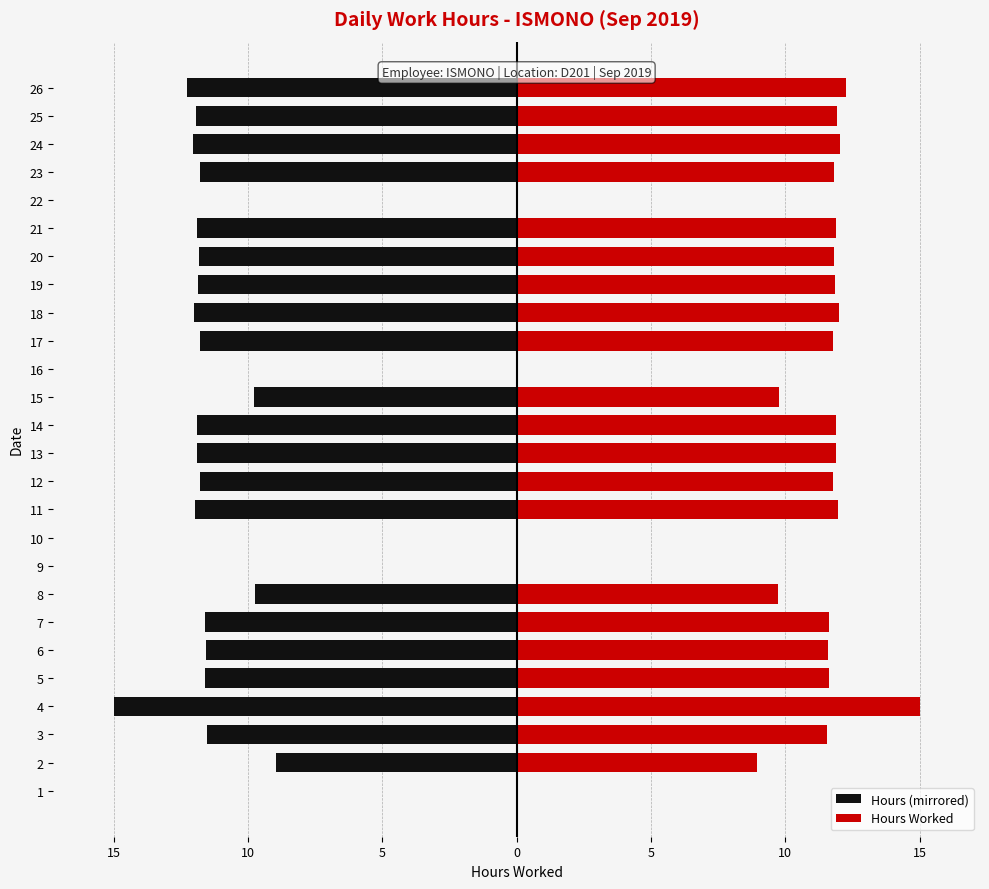

At 4, list the series in order from largest to smallest.

Hours Worked, Hours (mirrored)